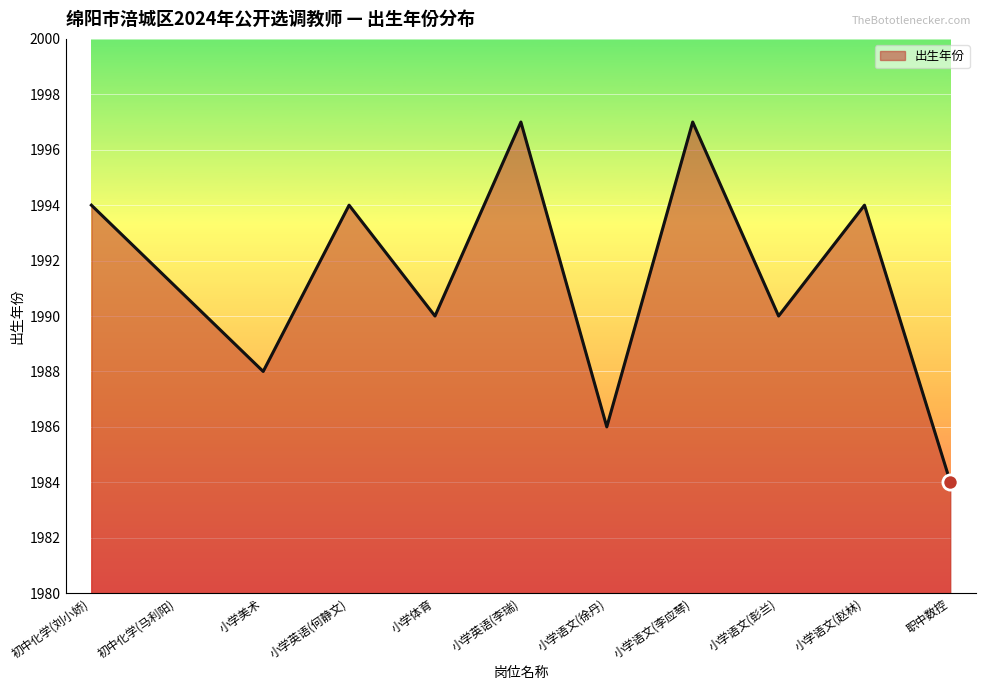

Between 小学美术 and 小学语文(徐丹), which is larger?

小学美术